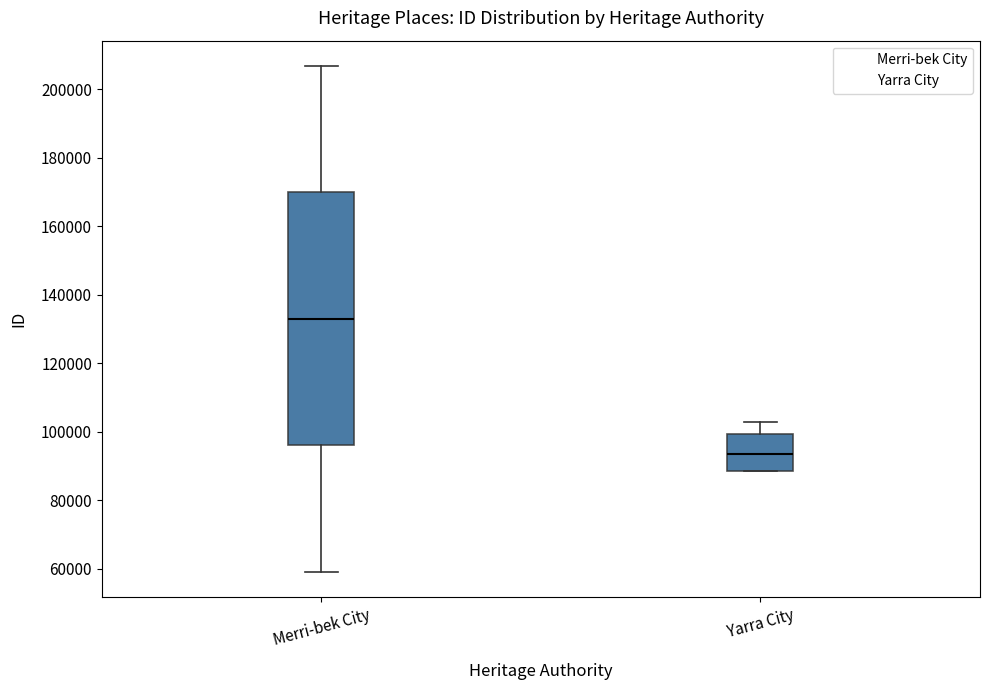

Reading left to right, transcribe this box plot: for each box, give where its median line is, the range the box spans, and where its two whiskers end, as read against the y-axis. The values are not printed on the chart, so give them approximately, as read against the axis.

Merri-bek City: median 132000, box 96000 to 170000, whiskers 60000 to 206000
Yarra City: median 94000, box 88000 to 100000, whiskers 88000 to 102000